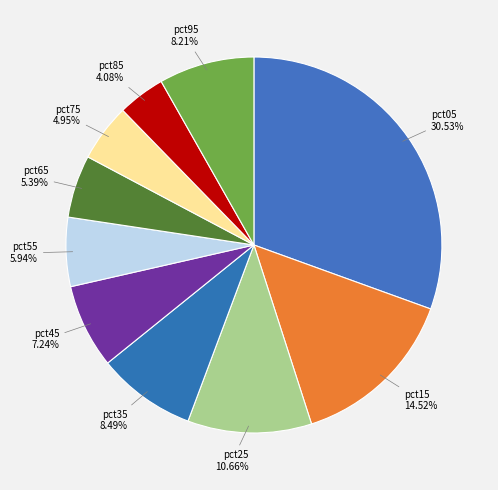

Which has a higher value, pct05 or pct55?

pct05